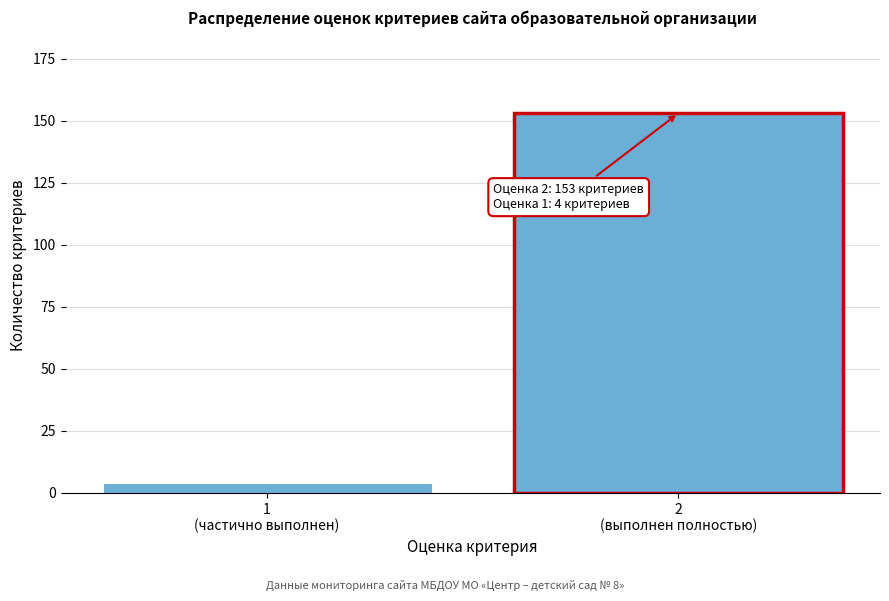

Reading left to right, transcribe all the data shown in this chart.

4	153